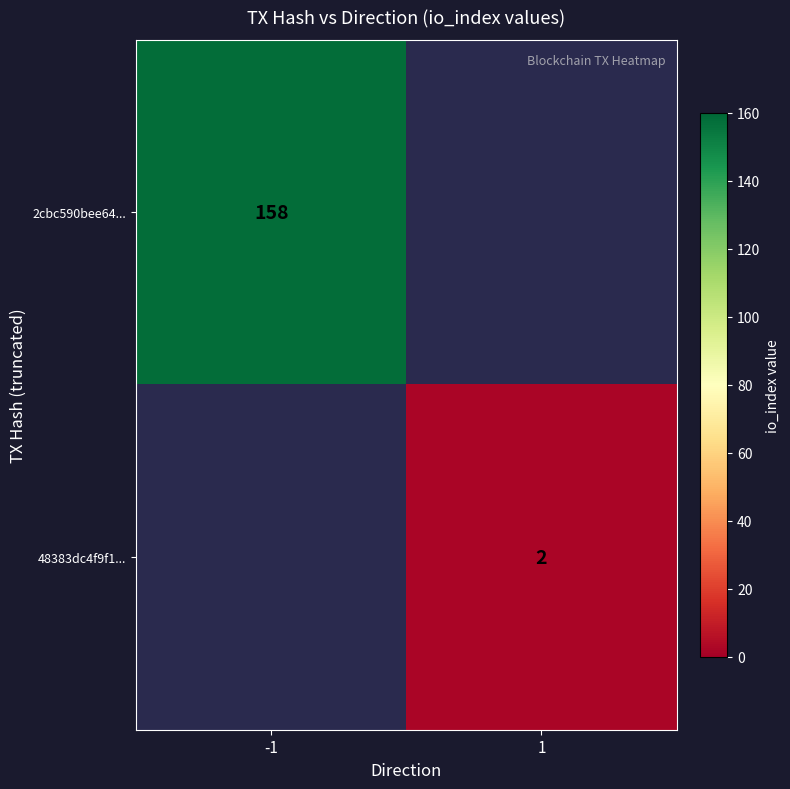

True or false: 48383dc4f9f1... has a value of 3 at 1.

False